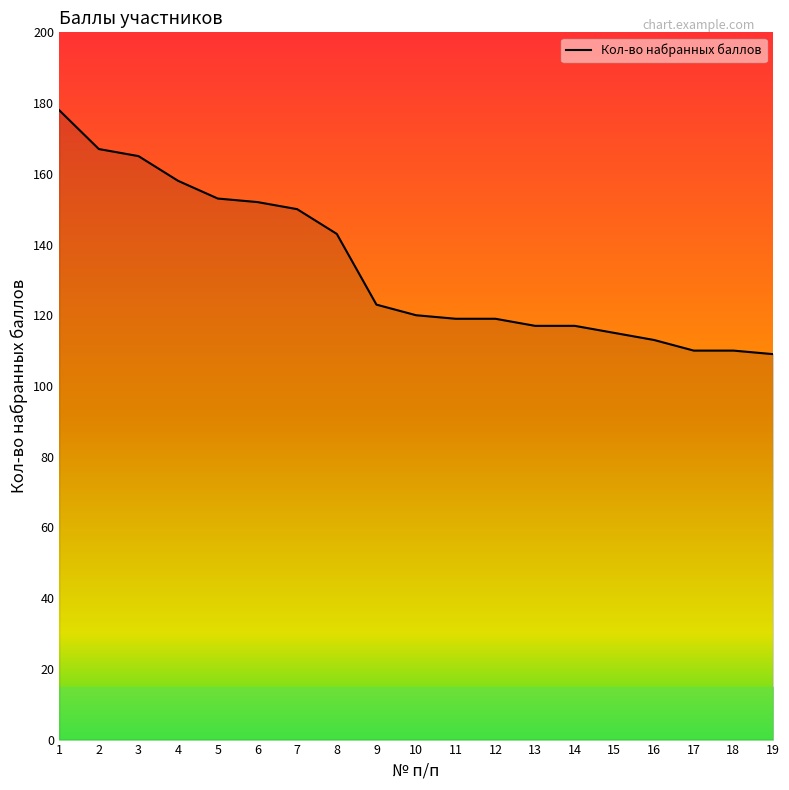

True or false: the data shows 266 at 5.

False